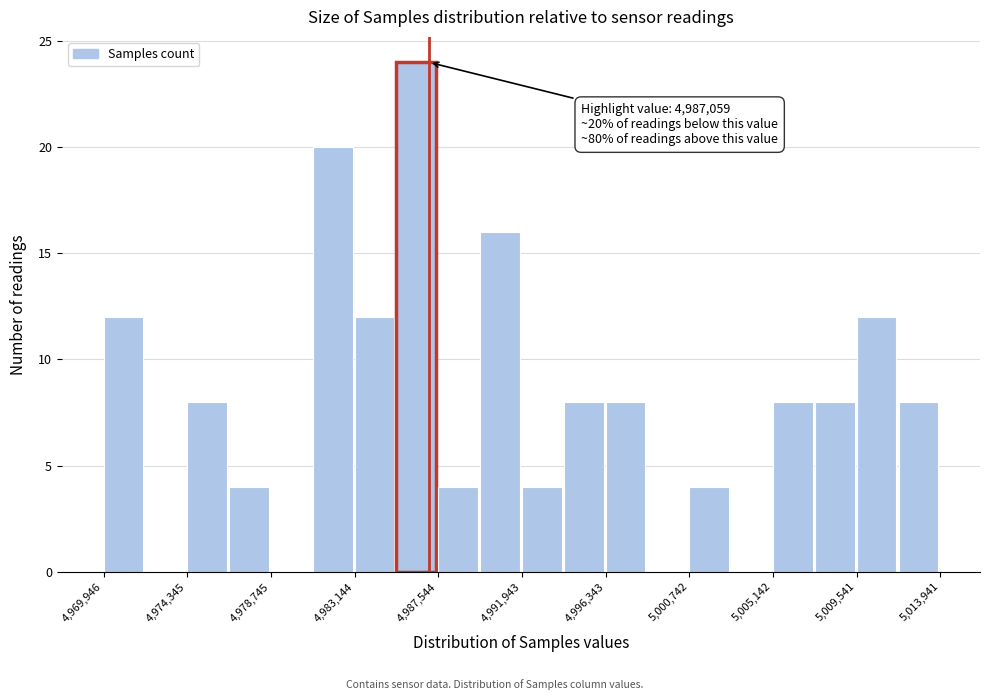

Which range on the x-axis has the tallest bar?

4985500 to 4987500